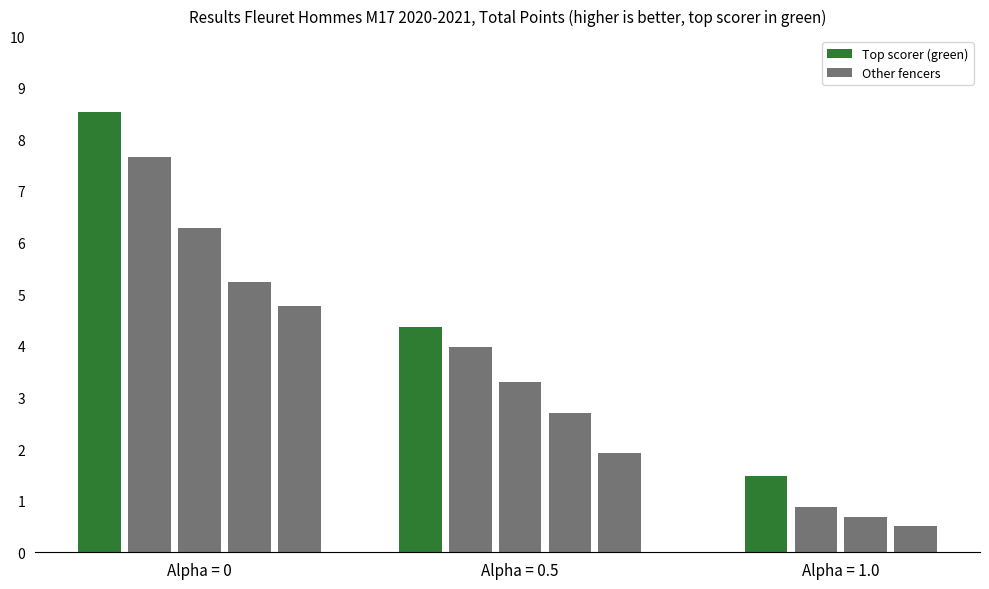

The value of Coef. Score at CHEVRY is 13.3. True or false?

False